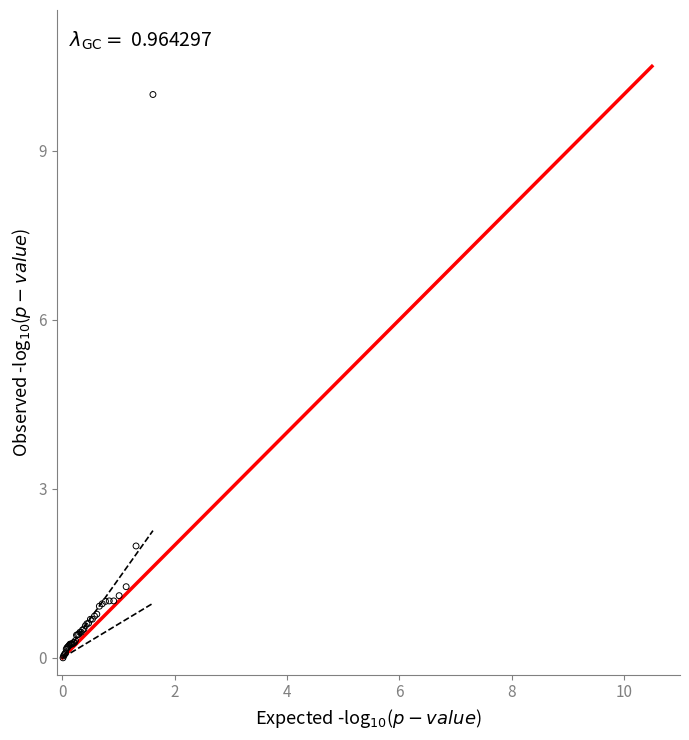

What Y value in the scatter plot is closest to 4?

2.0